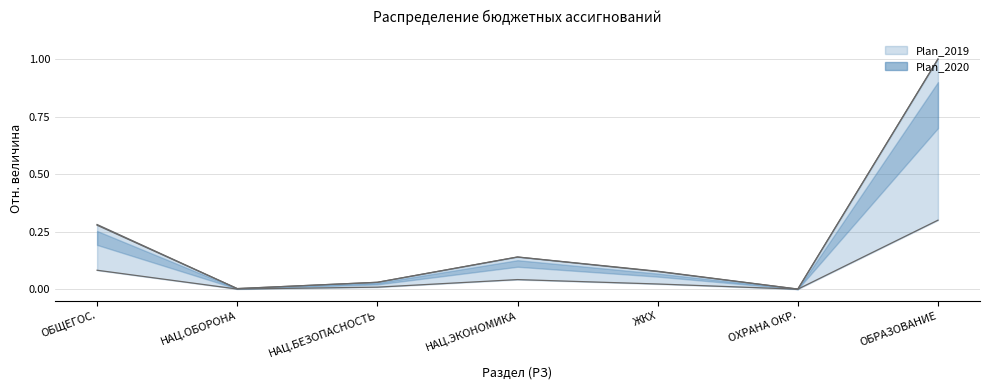

What is the greatest value displayed?

1.0